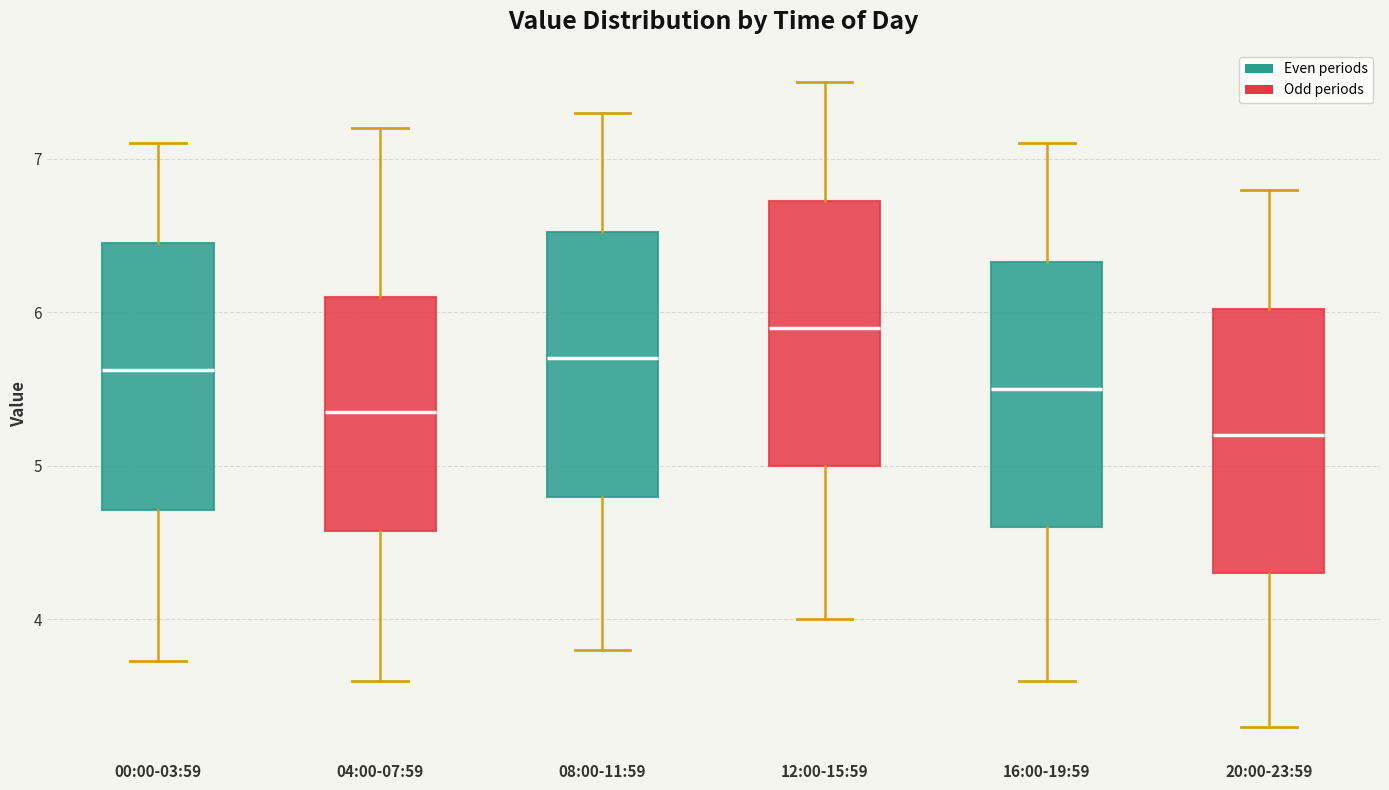

Which box has the highest median line?

12:00-15:59